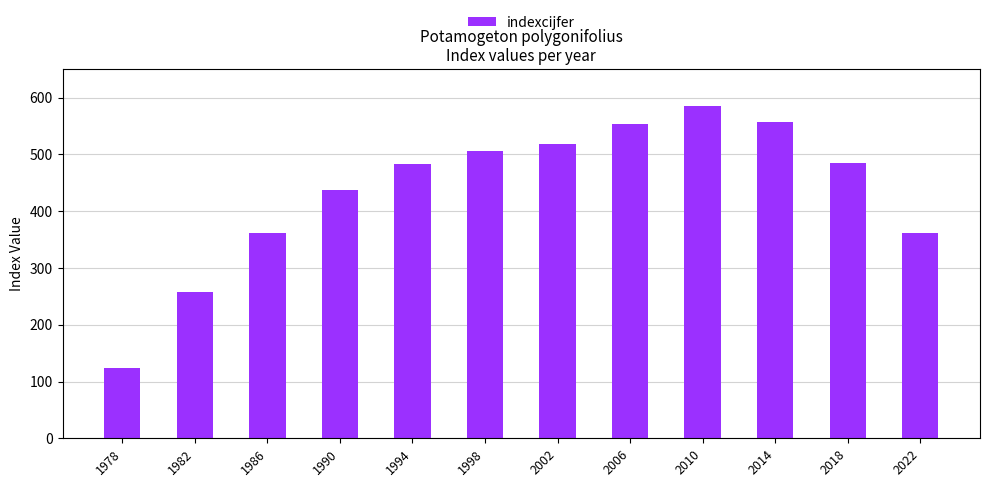

At which category does the chart reach its peak across all series?

2010